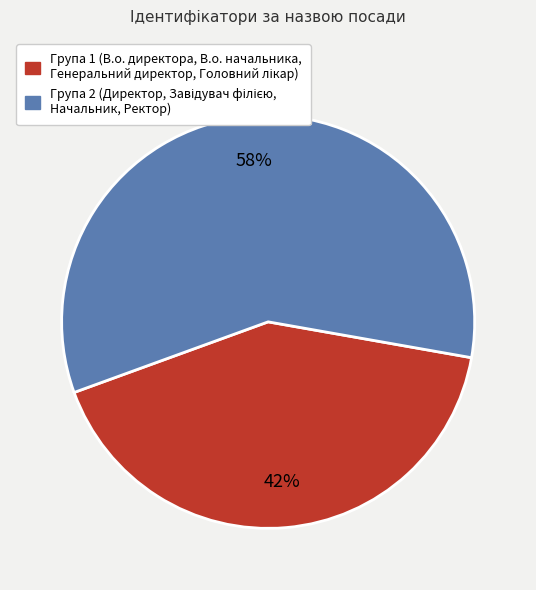

To the nearest percent, what is the average slice percentage?

50%